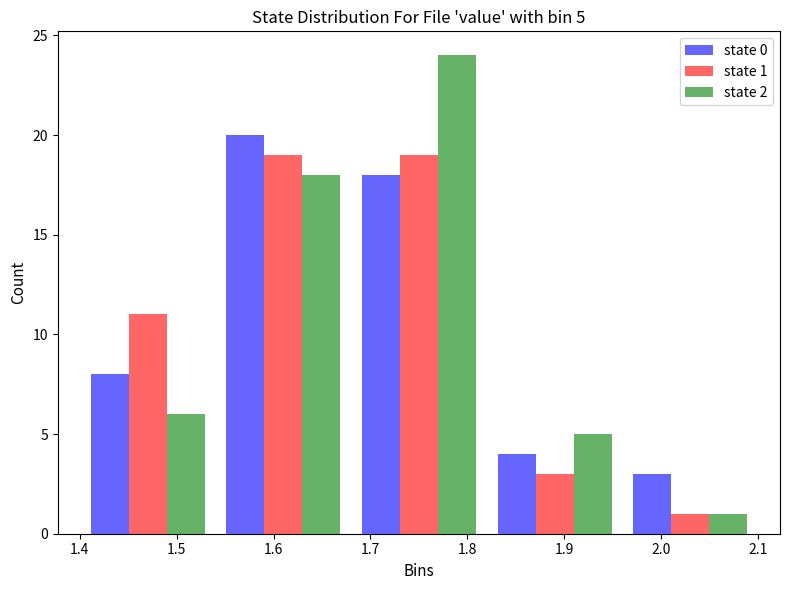

In the state 0 series, which range on the x-axis has the tallest bar?

1.54 to 1.68